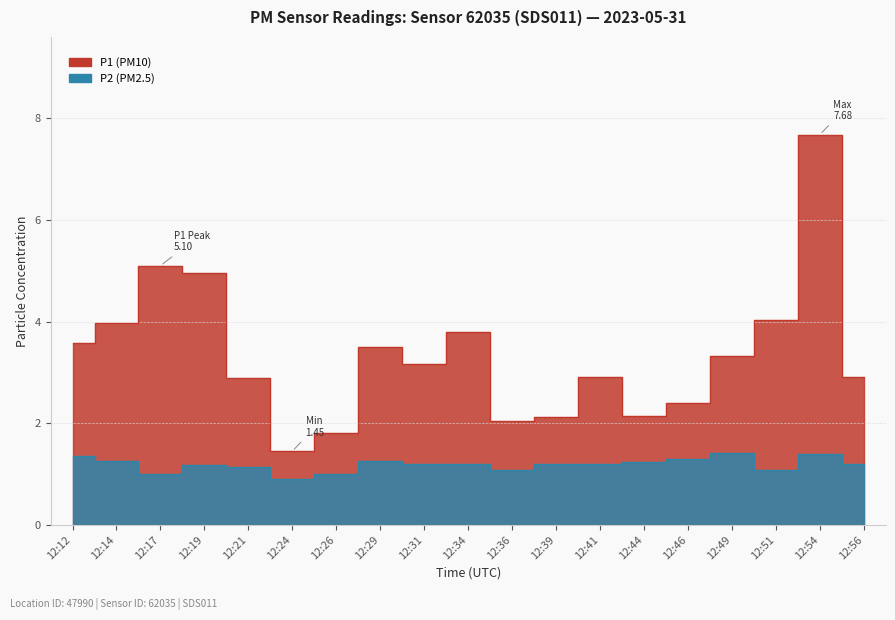

What is the lowest value of the P2 series?

0.9